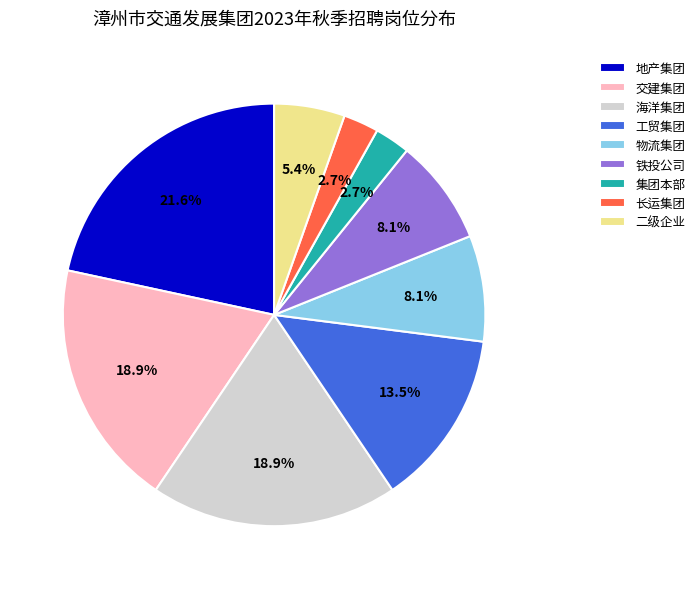

What portion of the pie excludes 物流集团?

91.9%